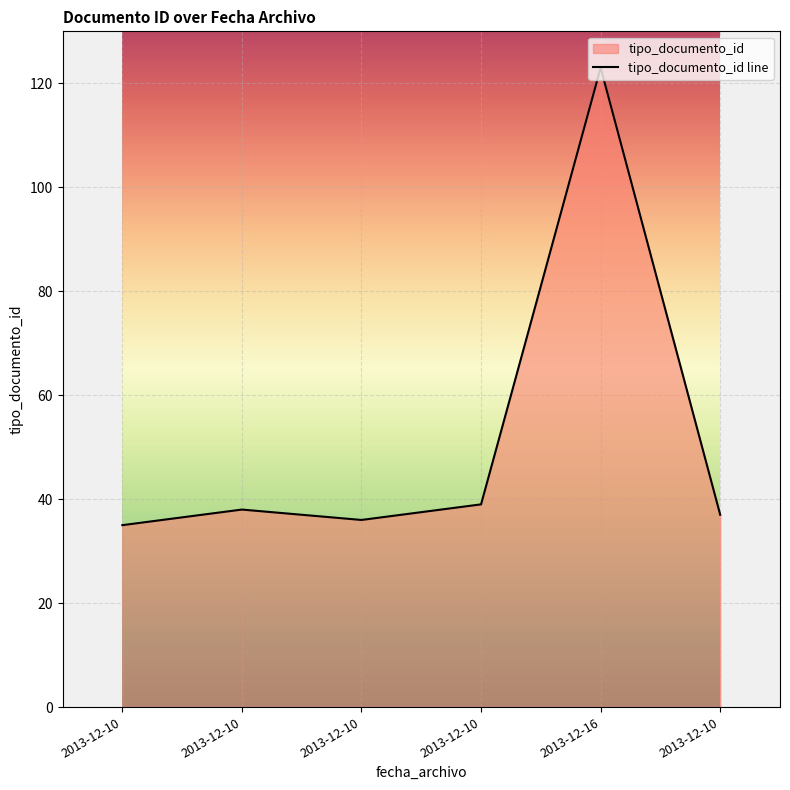

How many distinct data groups are displayed?

1